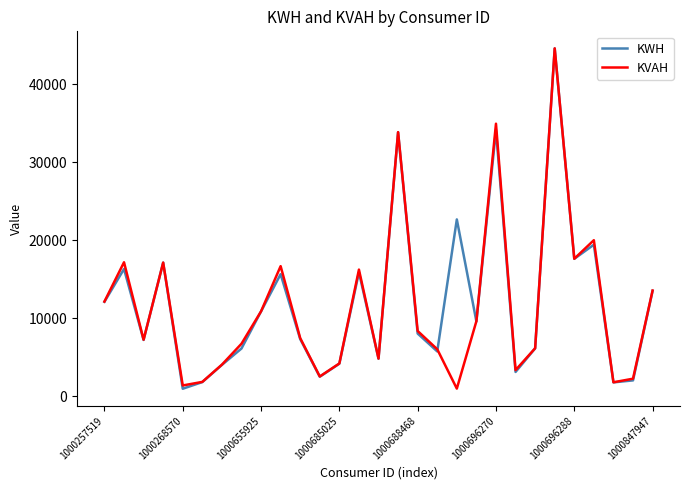

What is the greatest value displayed?

44597.0